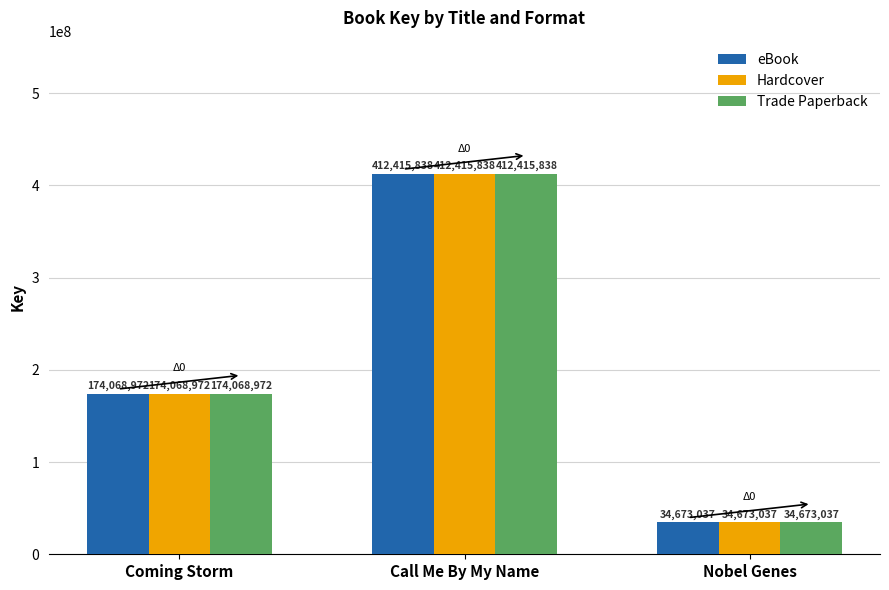

List the labels in order of Hardcover value, largest first.

Call Me By My Name, Coming Storm, Nobel Genes